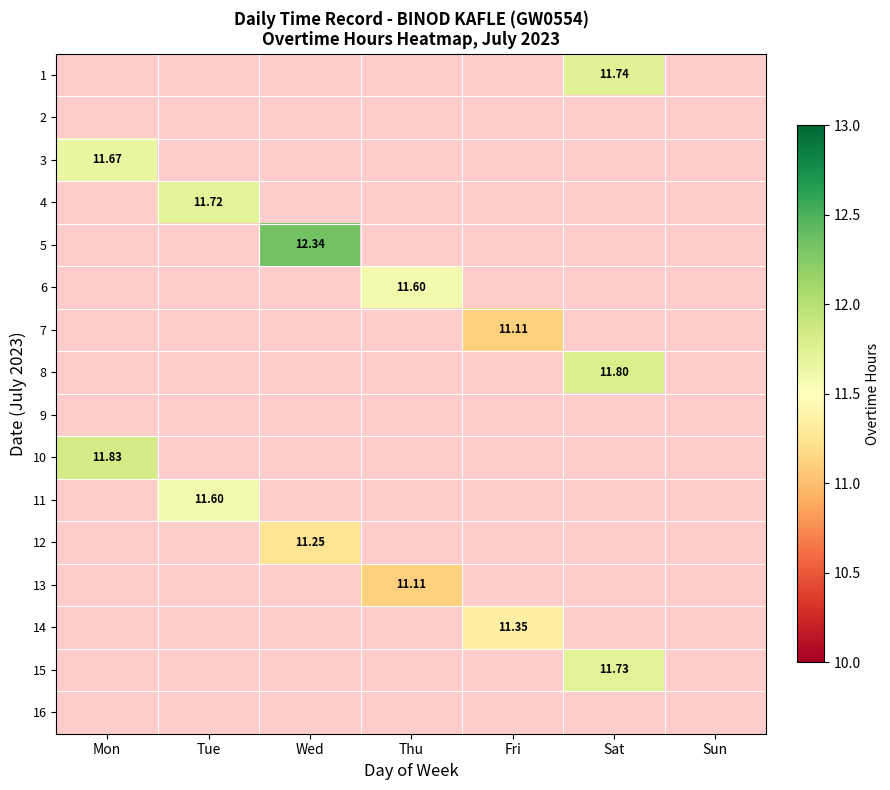

Is it true that 12 equals 0.0 at Fri?

True